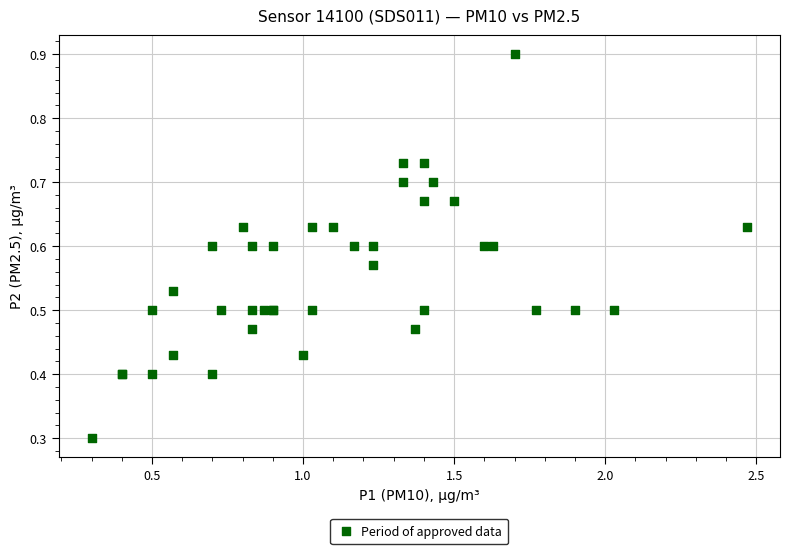

What Y value in the scatter plot is closest to 0?

0.3